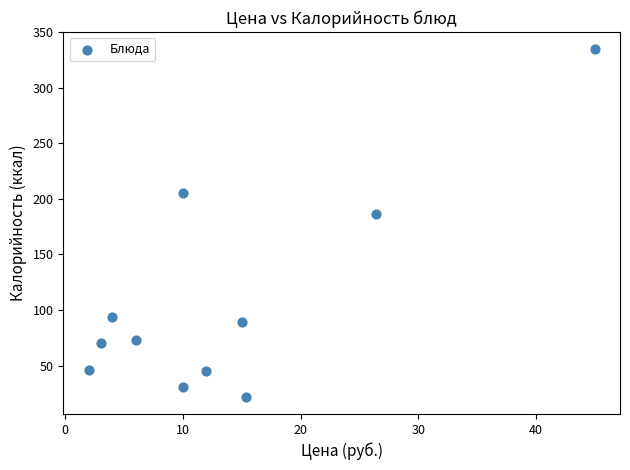

What is the average Y value?

108.8